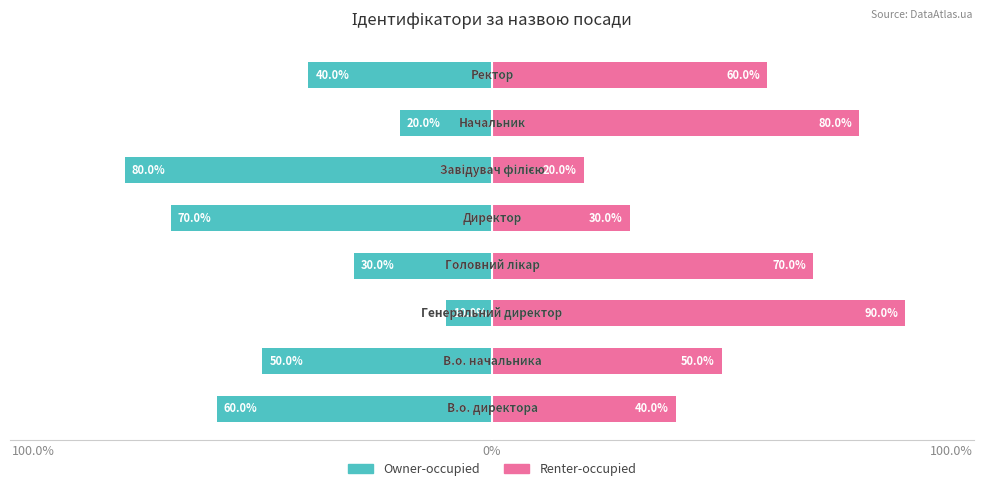

How many data points in Renter-occupied are above 60?

3